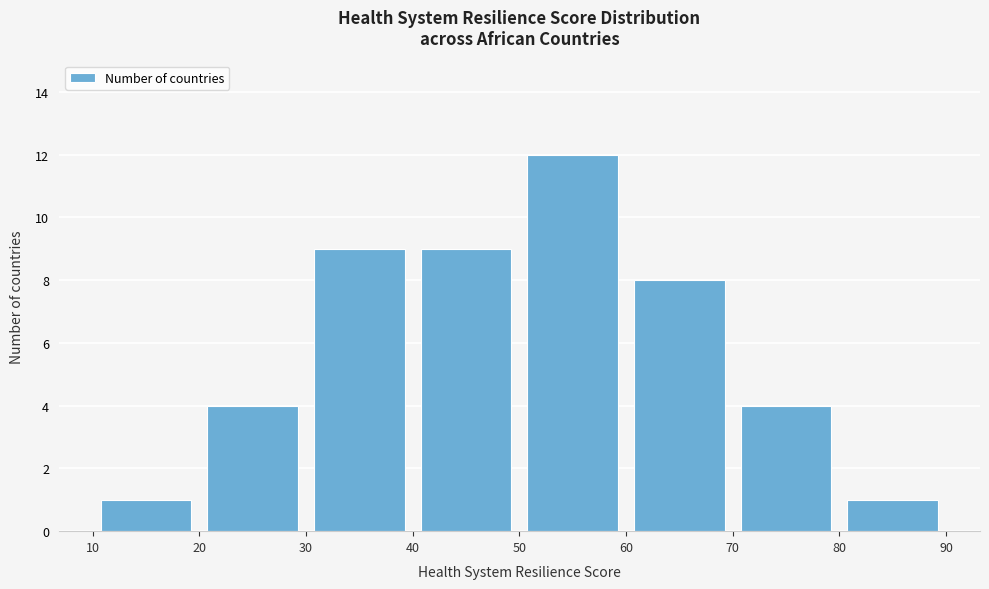

Which range on the x-axis has the tallest bar?

50 to 60